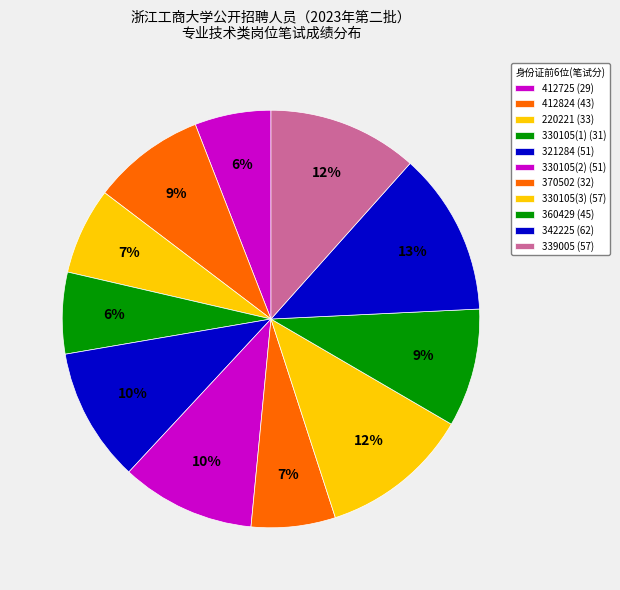

How many slices are in this pie chart?

11